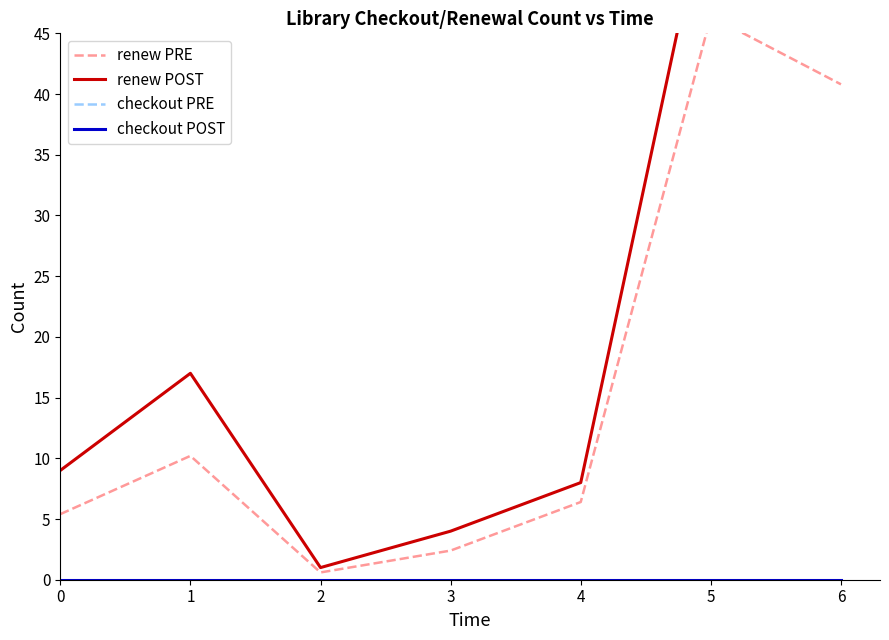

What are all the series names shown in the legend?

renew PRE, renew POST, checkout PRE, checkout POST